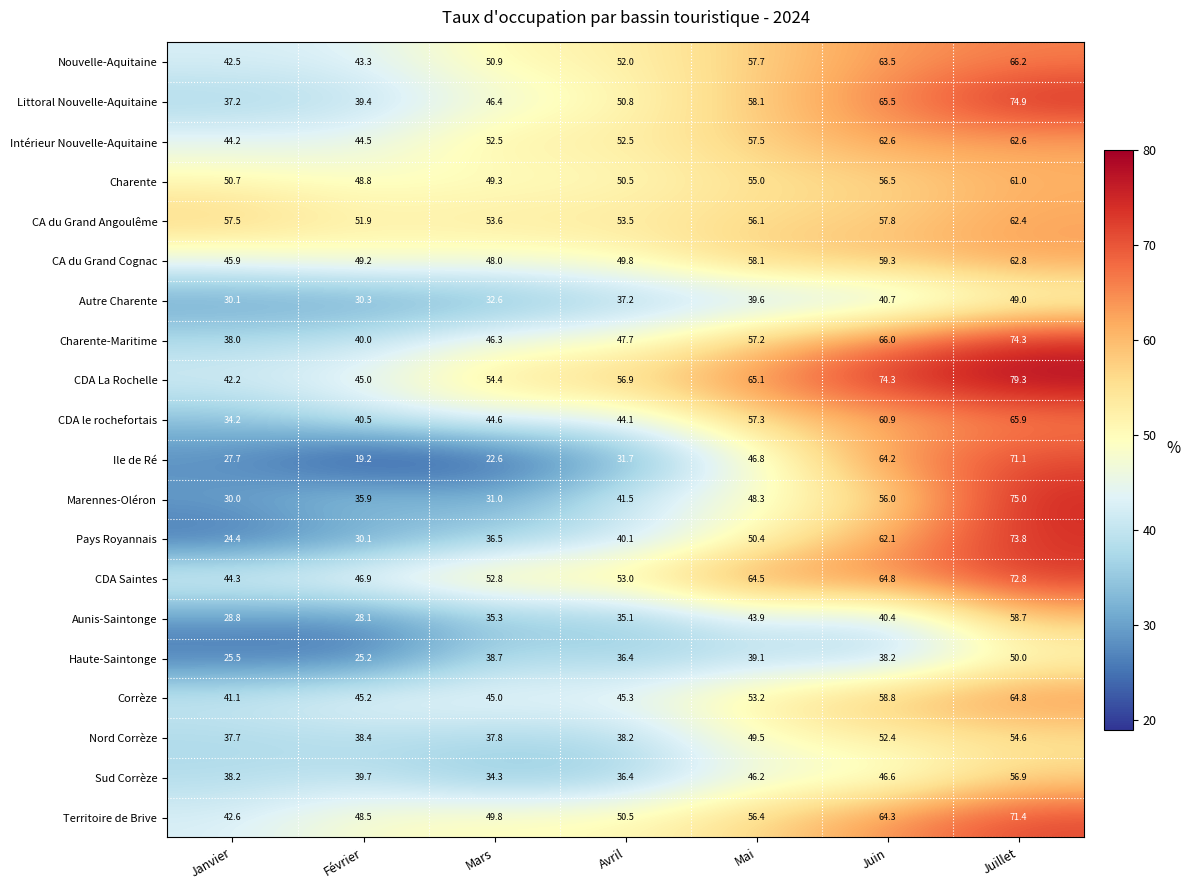

The Aunis-Saintonge series shows 22.5 at Mai. True or false?

False